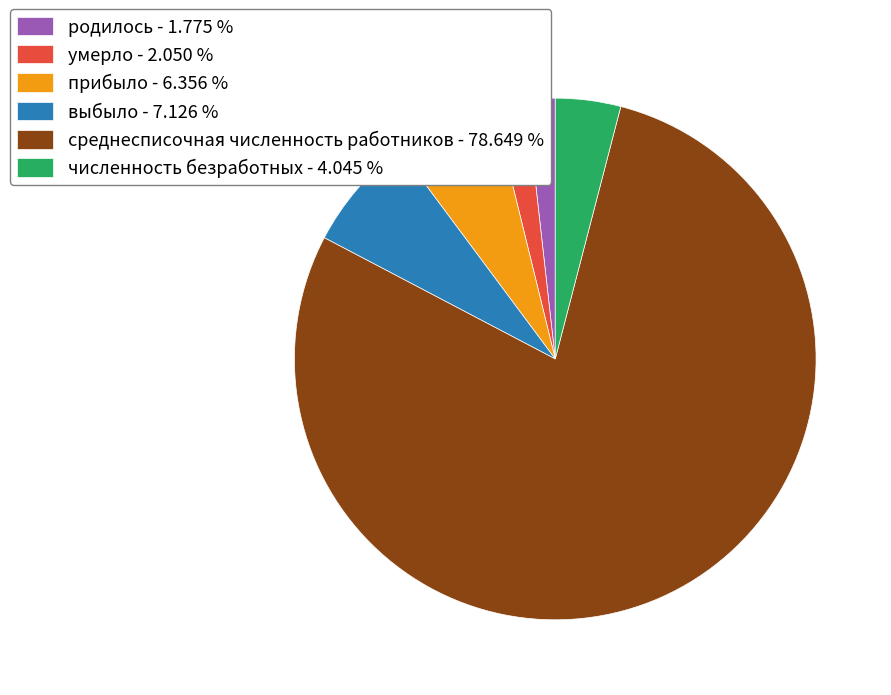

Is the sum of численность безработных - 4.045 % and среднесписочная численность работников - 78.649 % greater than half?

Yes